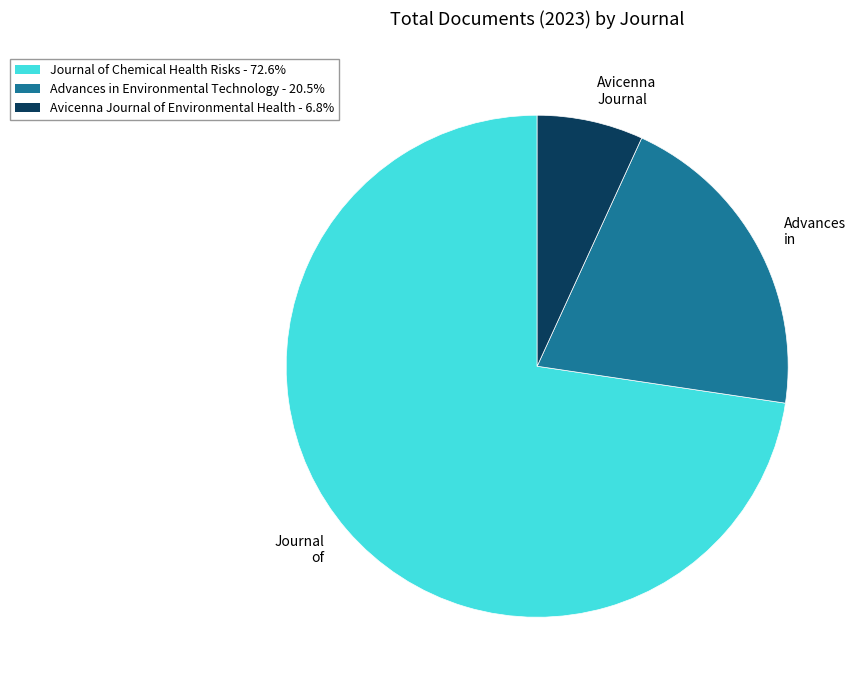

How many segments does this pie chart have?

3